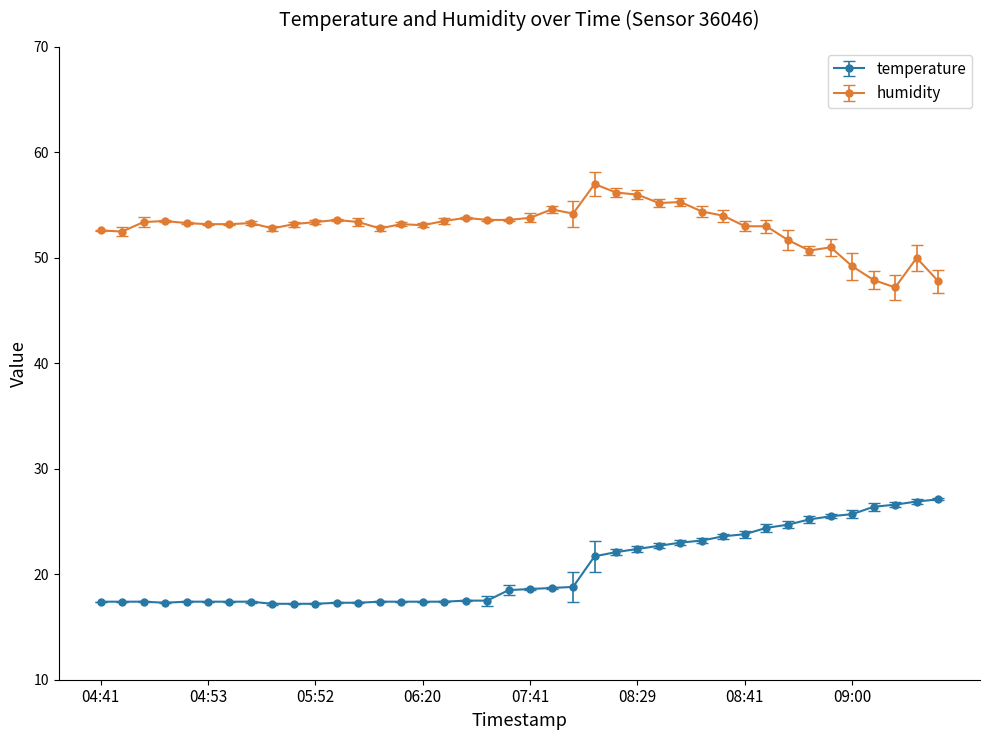

How many data points in temperature are less than 18?

19